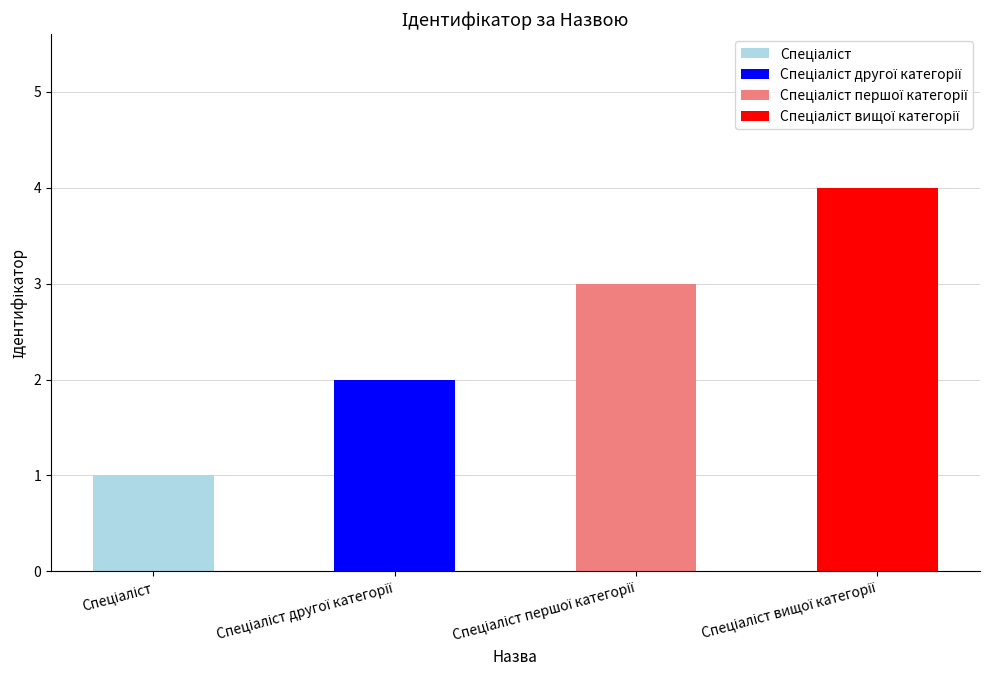

How many values are below 3?

2